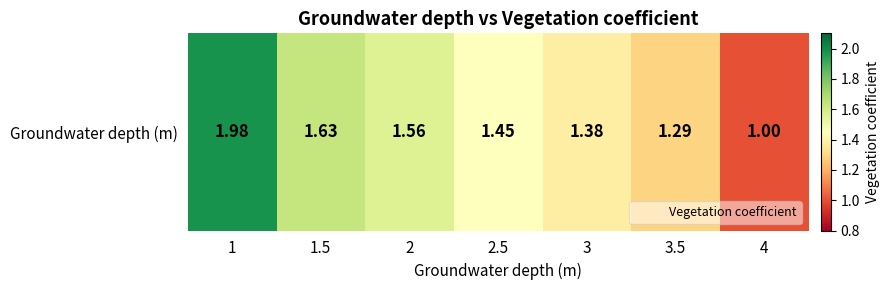

Reading right to left, list all the values displayed in this chart.

1.0	1.3	1.4	1.4	1.6	1.6	2.0